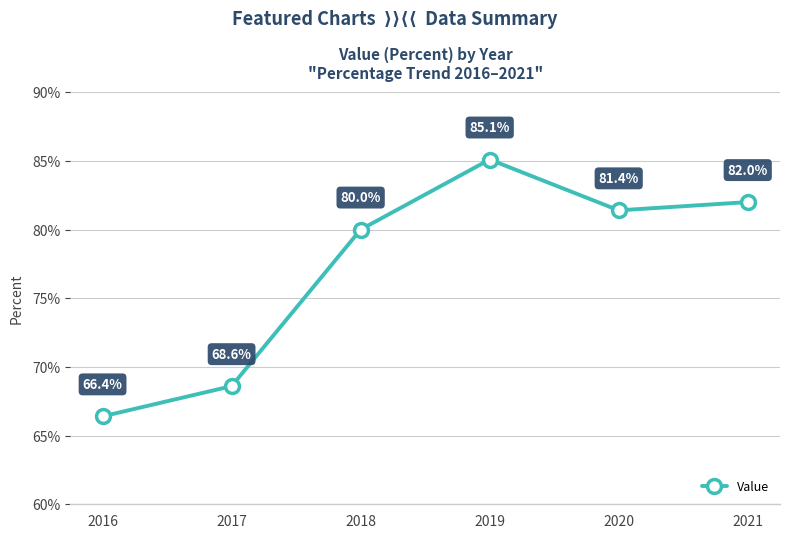

What is the difference between the maximum and minimum values?

18.7